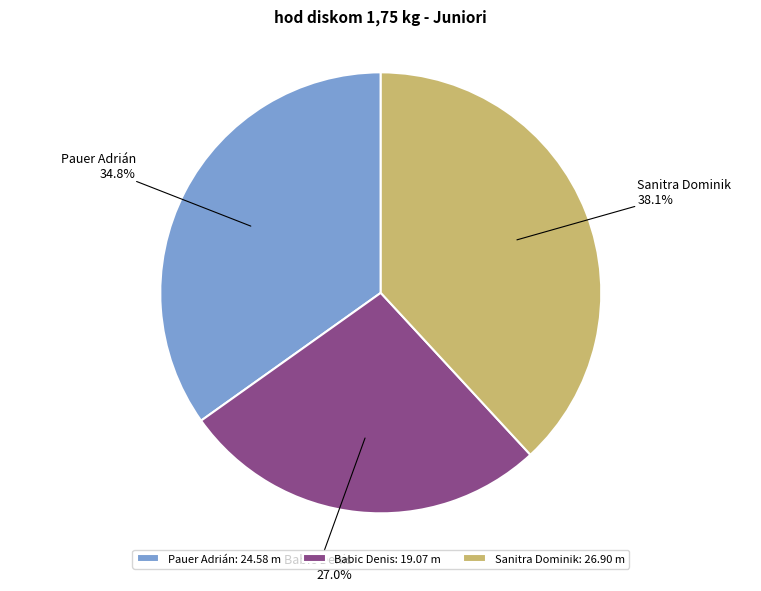

What percentage is the Sanitra Dominik slice, to the nearest percent?

38%